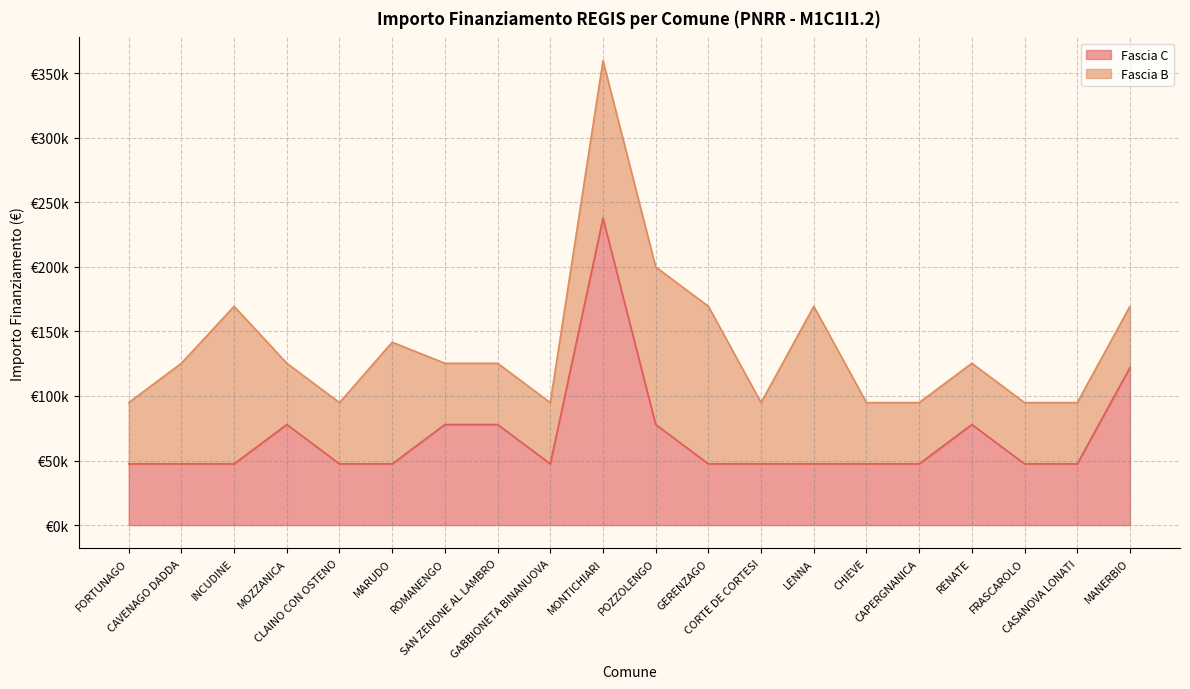

What position from the left is MARUDO?

6